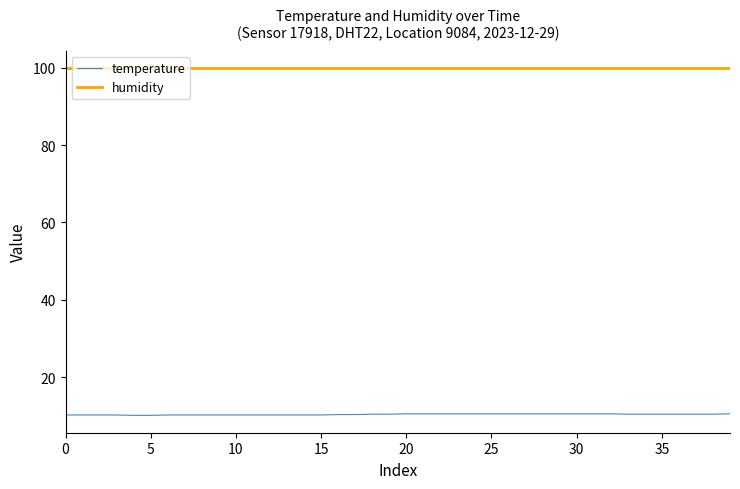

Which series has the largest total across all categories?

humidity